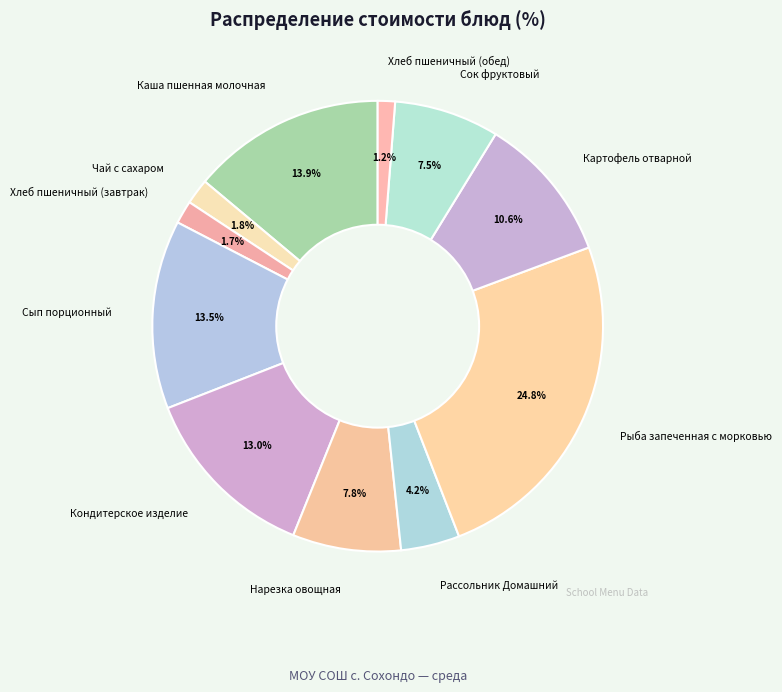

To the nearest percent, what is the difference between the largest and smallest slice percentages?

24%